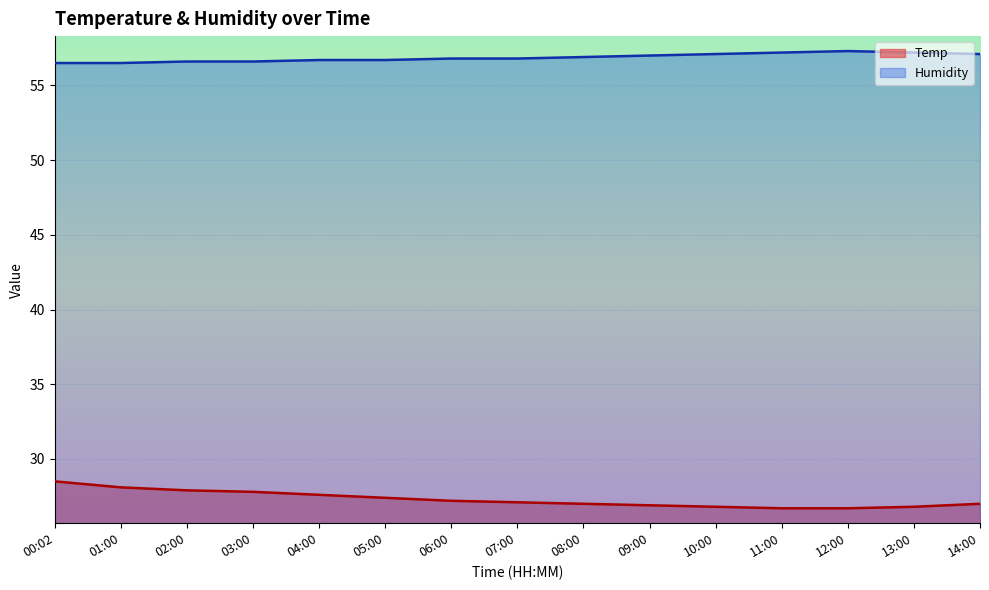

What is the highest value of the Humidity series?

57.3